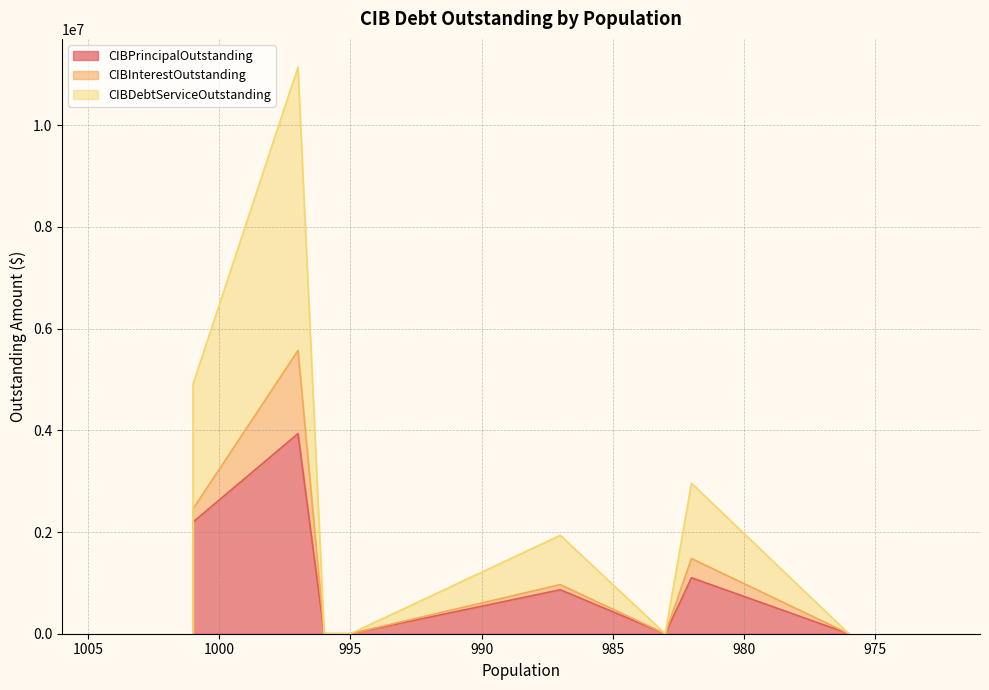

True or false: CIBPrincipalOutstanding has more than 2 interior local peaks.

True